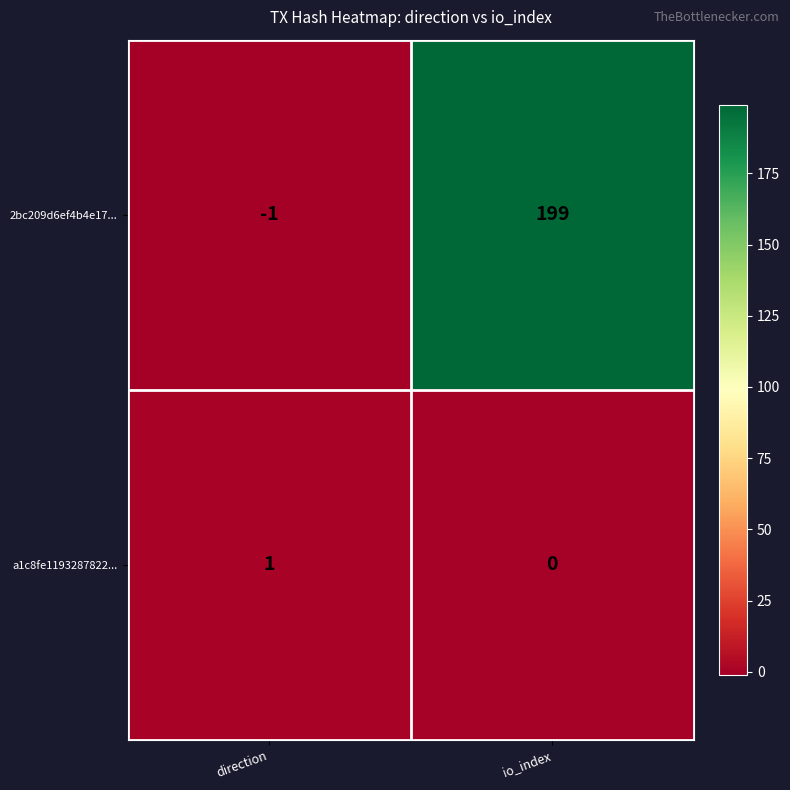

Reading left to right, what are all the values shown in this chart?

2bc209d6ef4b4e17...: -1	199
a1c8fe1193287822...: 1	0